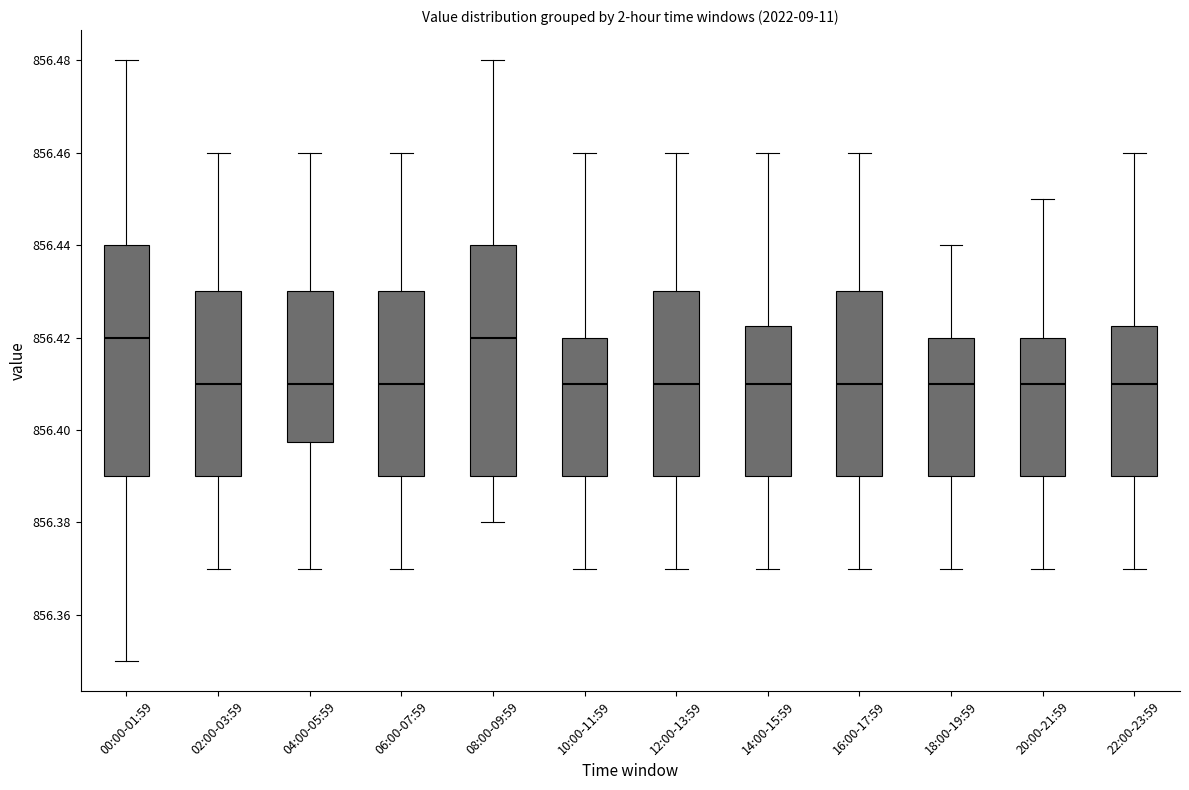

Where does the median line of the box for 12:00-13:59 sit on the y-axis? The values are not printed on the chart, so give them approximately, as read against the axis.

856.410